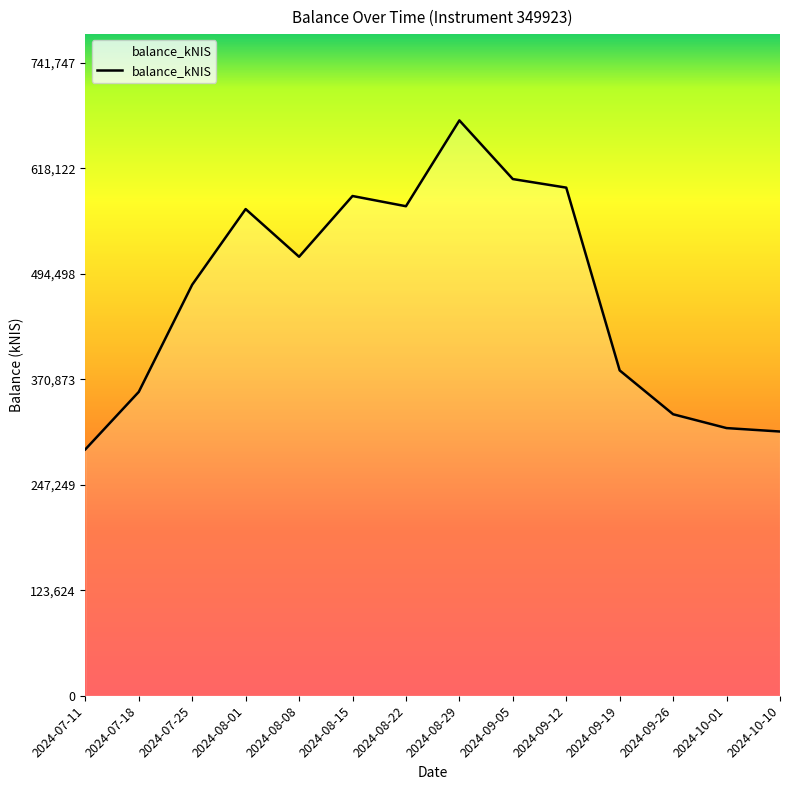

Which category has the lowest value across all series?

2024-07-11